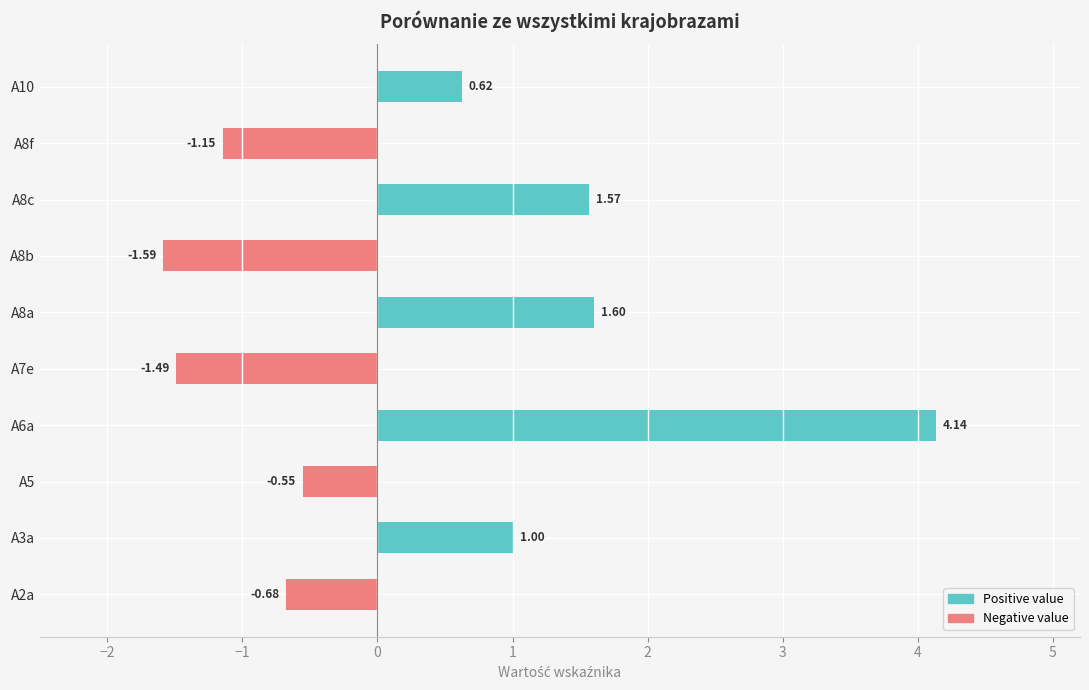

What are all the series names shown in the legend?

Positive value, Negative value